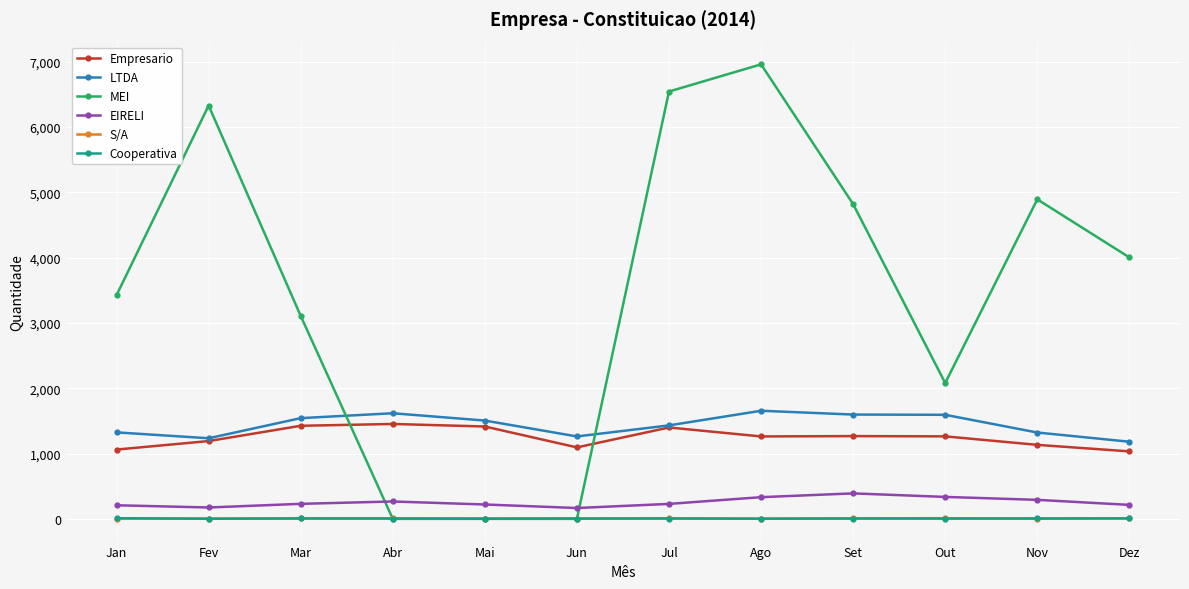

Which series has the largest range (max minus min)?

MEI